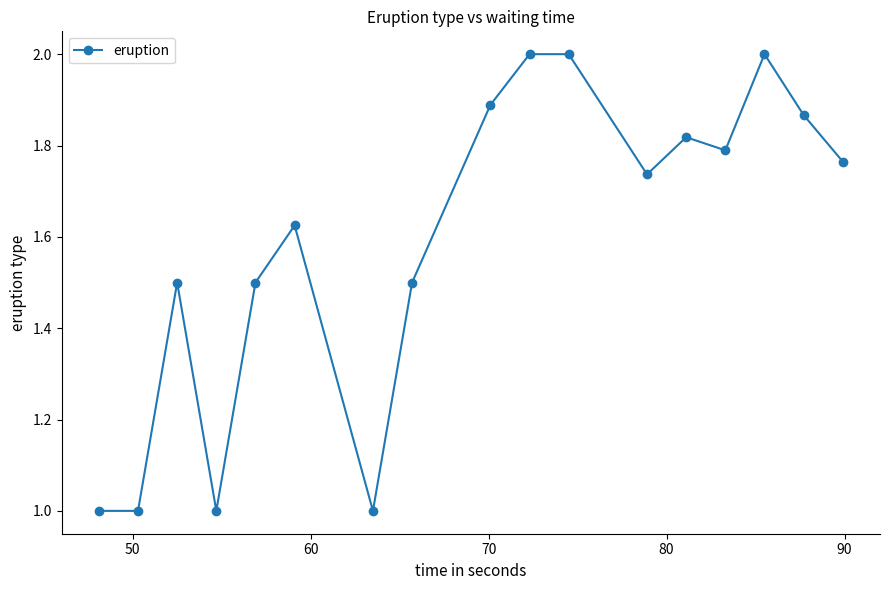

What is the sum of all values?

27.0